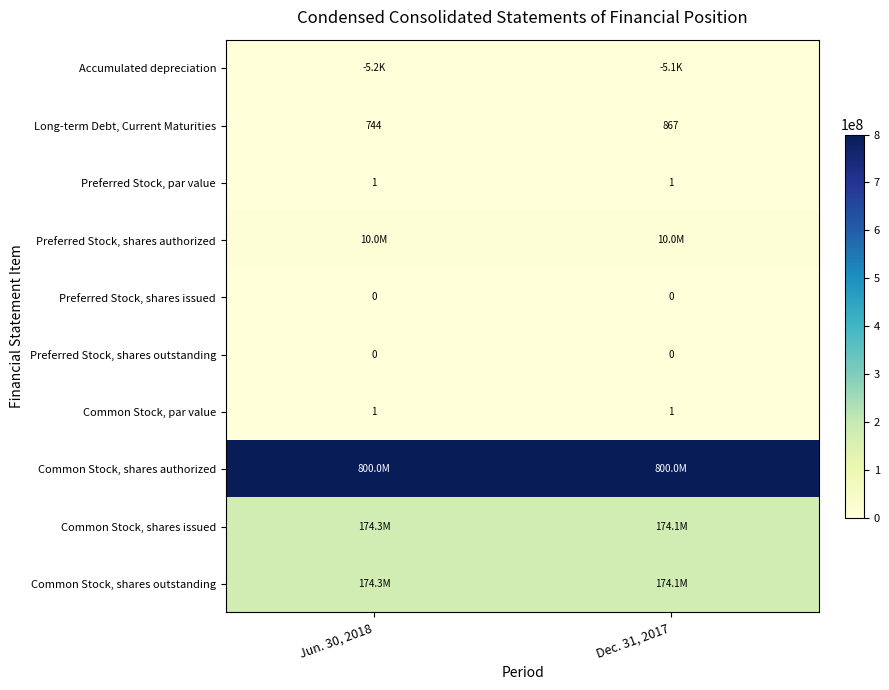

What is the maximum value shown in the chart?

800000000